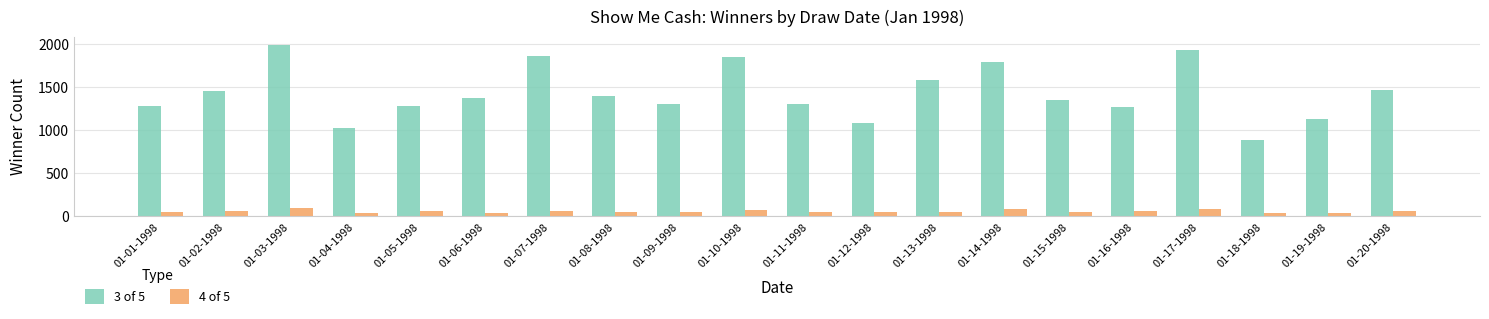

What is the approximate value of 4 of 5 at 01-18-1998, to the nearest 10?

40